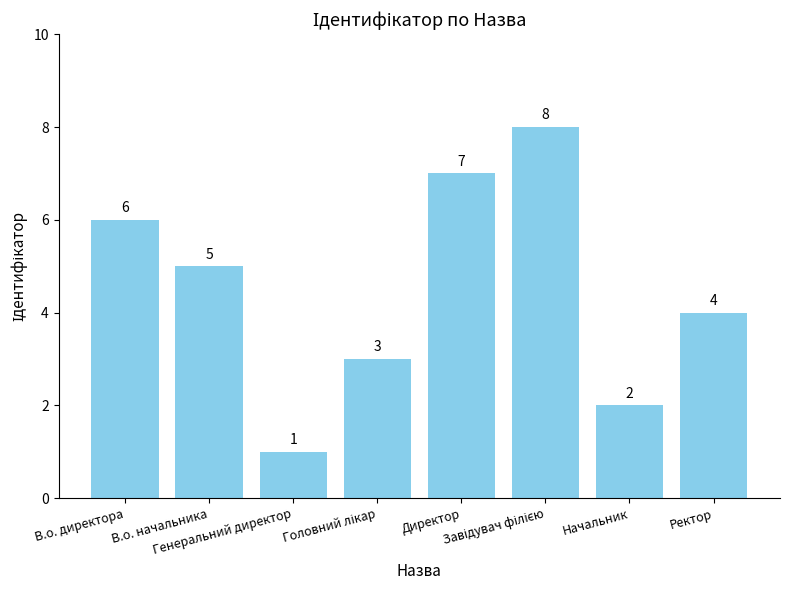

Is it true that the value at Ректор is 4?

True